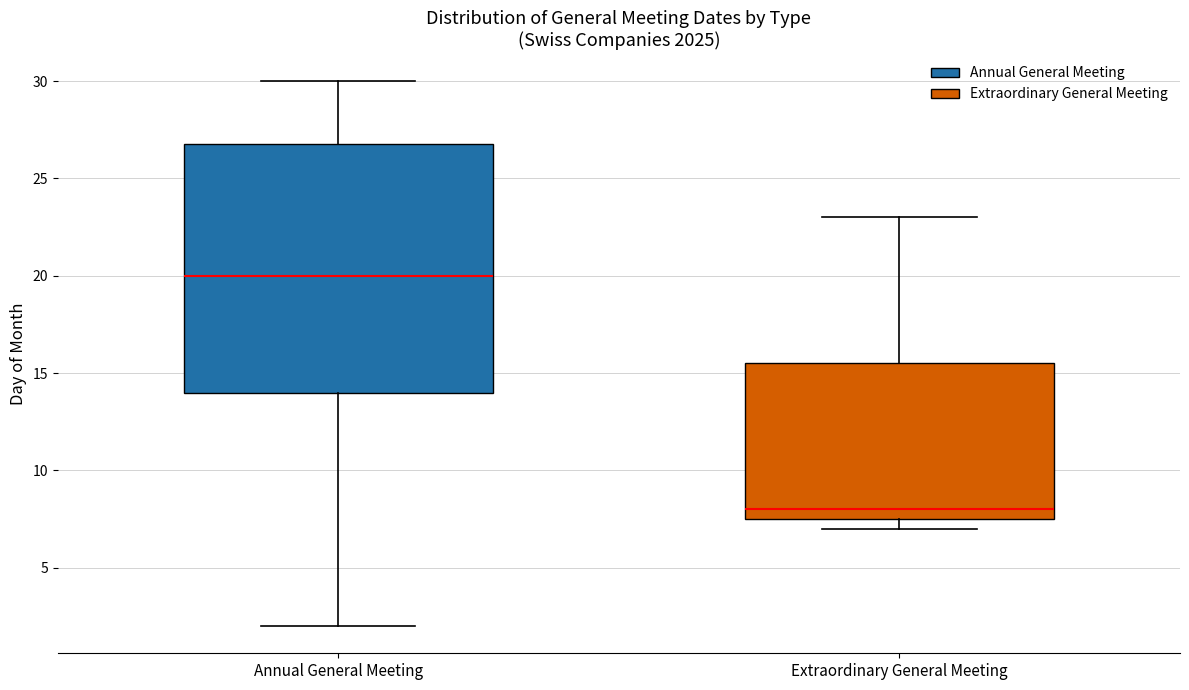

Comparing the boxes themselves (not the whiskers), which one is the tallest?

Annual General Meeting